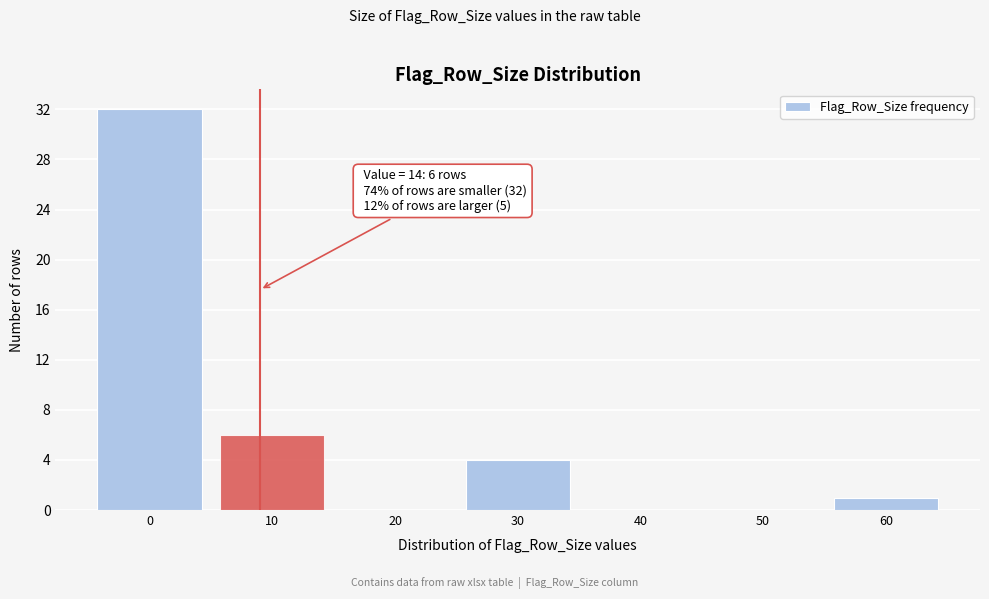

Reading left to right, list all the values displayed in this chart.

0=32	10=6	20=0	30=4	40=0	50=0	60=1